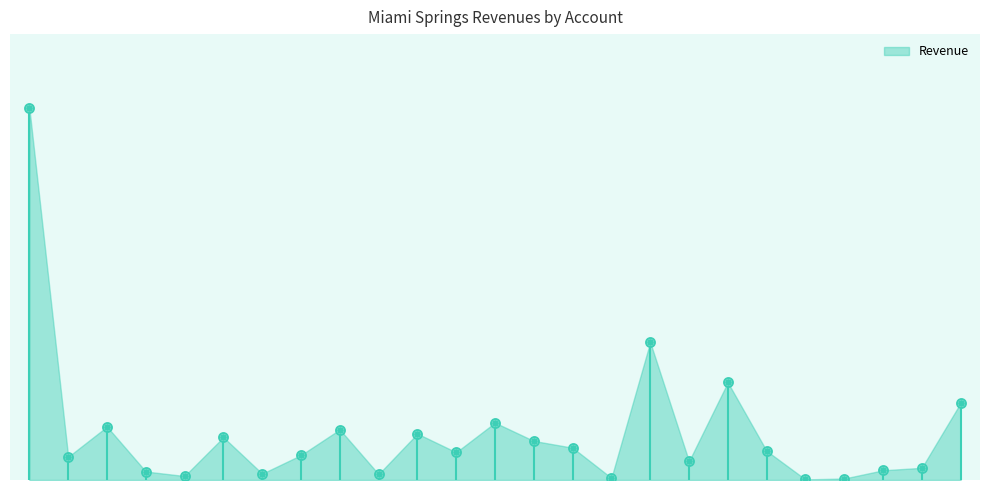

At which category is the sum across all series the highest?

Taxes